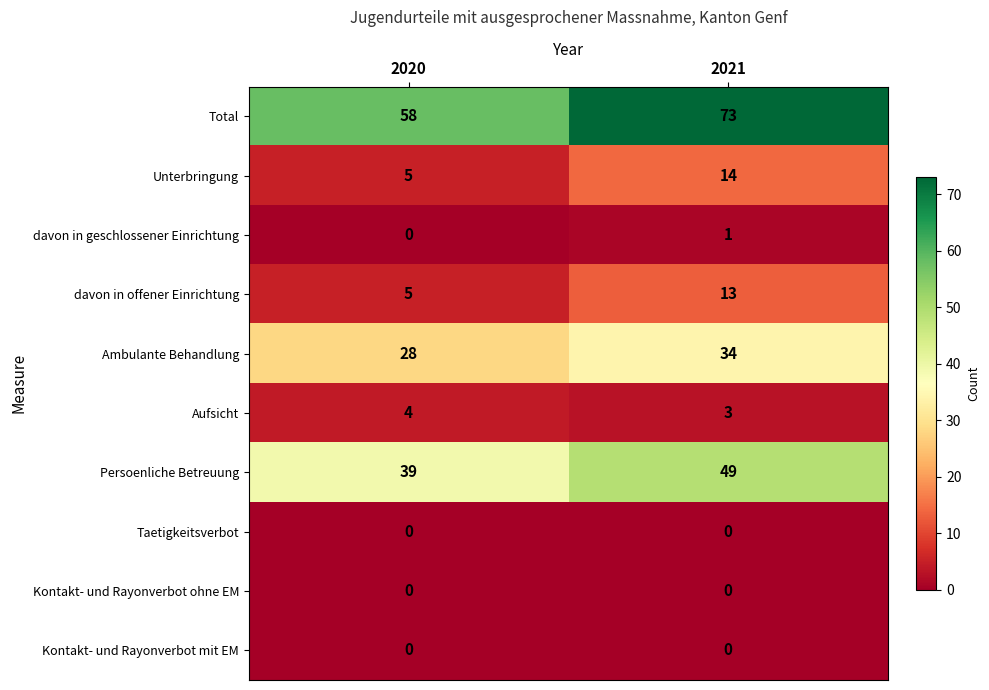

The value of davon in geschlossener Einrichtung at 2021 is 1. True or false?

True